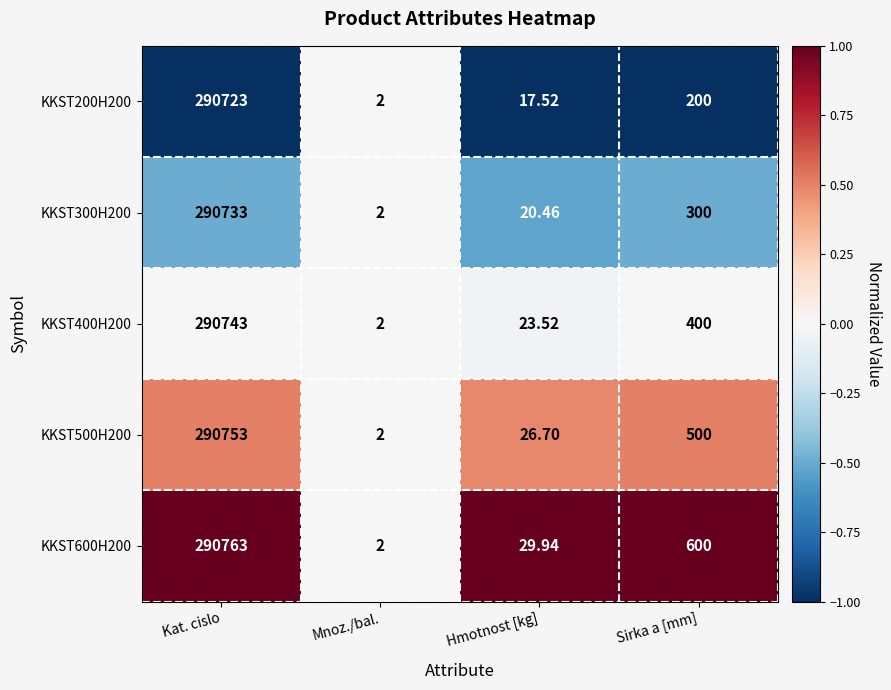

Which series has the largest total across all categories?

KKST600H200